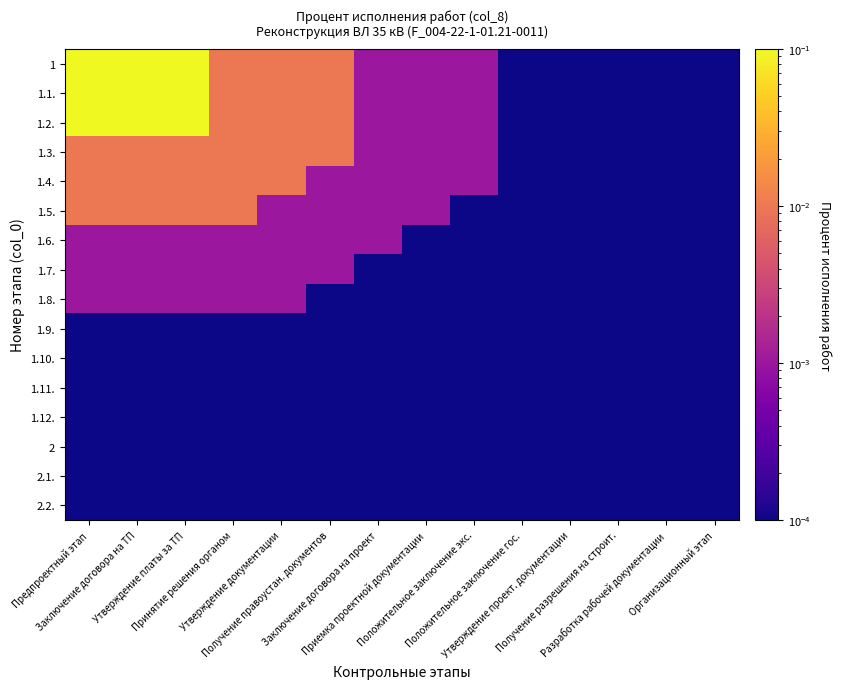

List the series in order of their peak value, highest first.

1, 1.1., 1.2., 1.3., 1.4., 1.5., 1.6., 1.7., 1.8., 1.9., 1.10., 1.11., 1.12., 2, 2.1., 2.2.